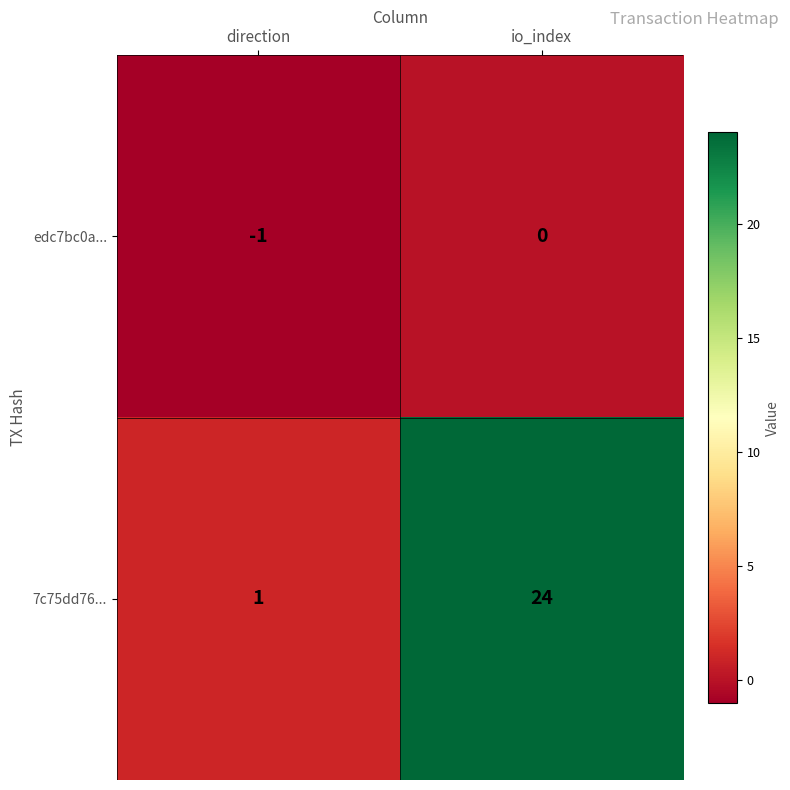

What is the total value across all series at io_index?

24